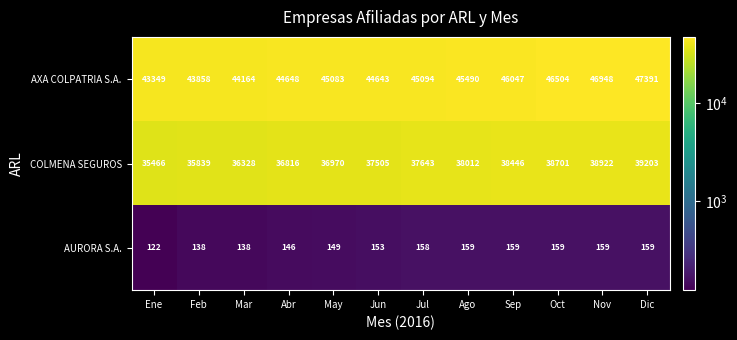

What value does the COLMENA SEGUROS series have at Abr, to the nearest 50?

36800